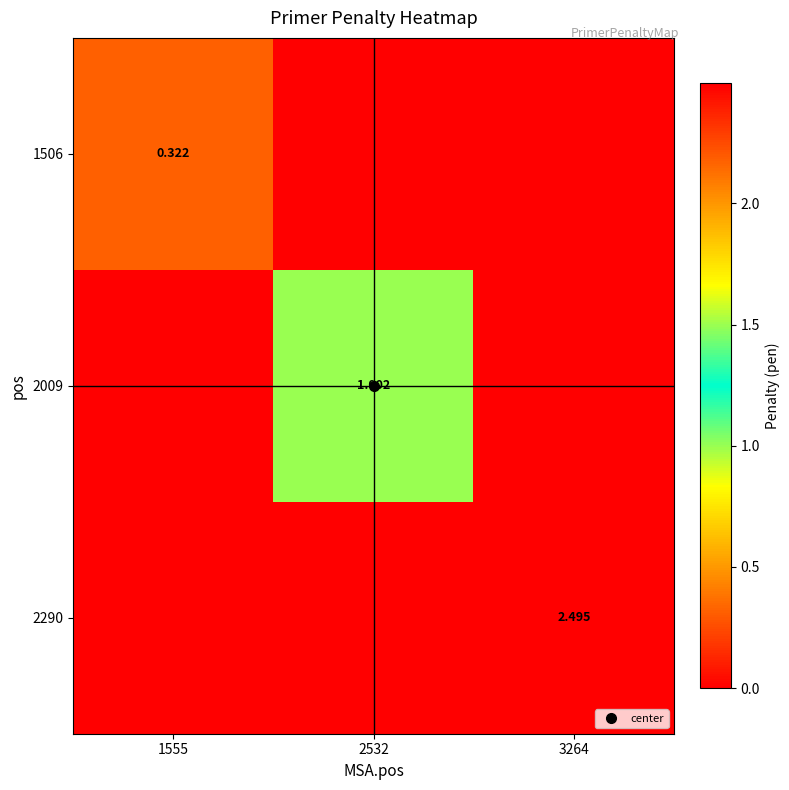

Which series has the largest range (max minus min)?

2290